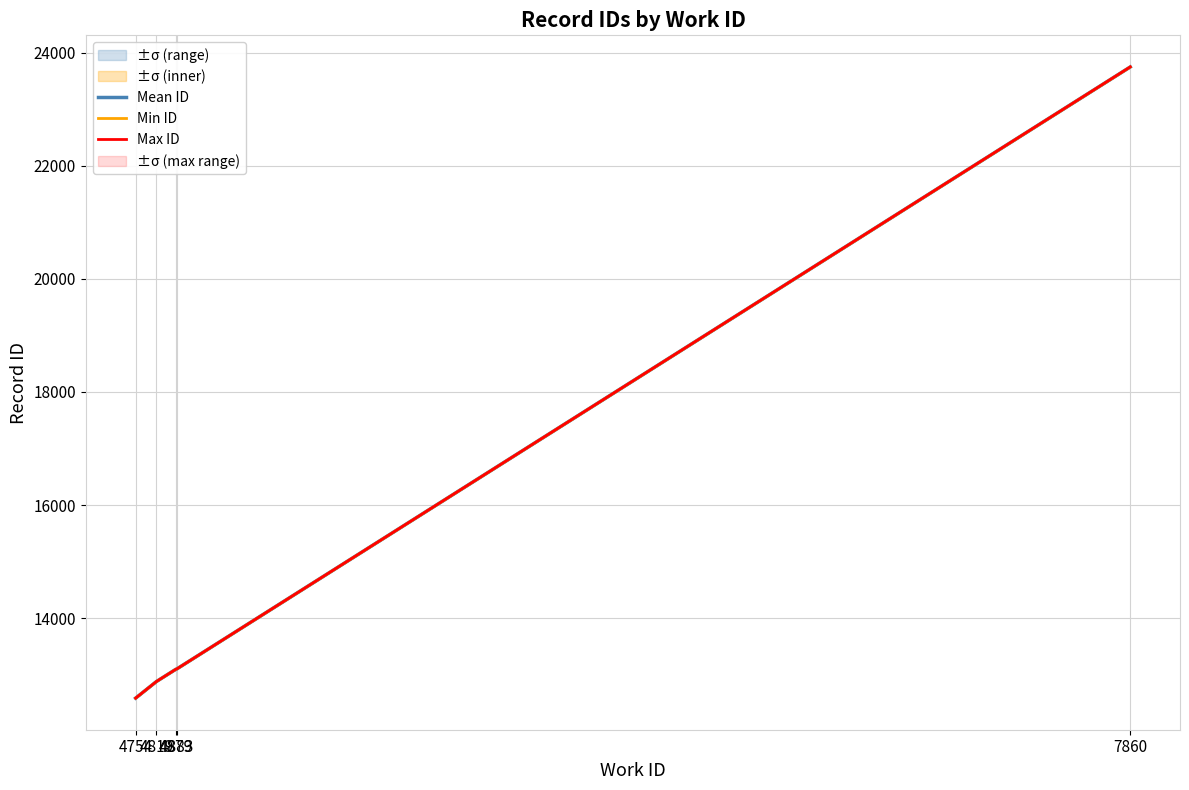

Does the chart display data point markers on the line(s)?

No